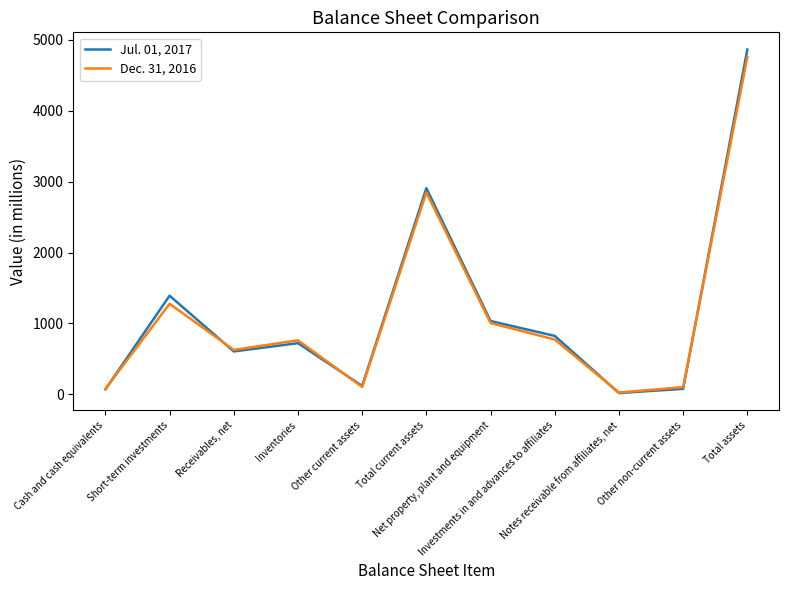

Is this an area chart (filled region under the line)?

No